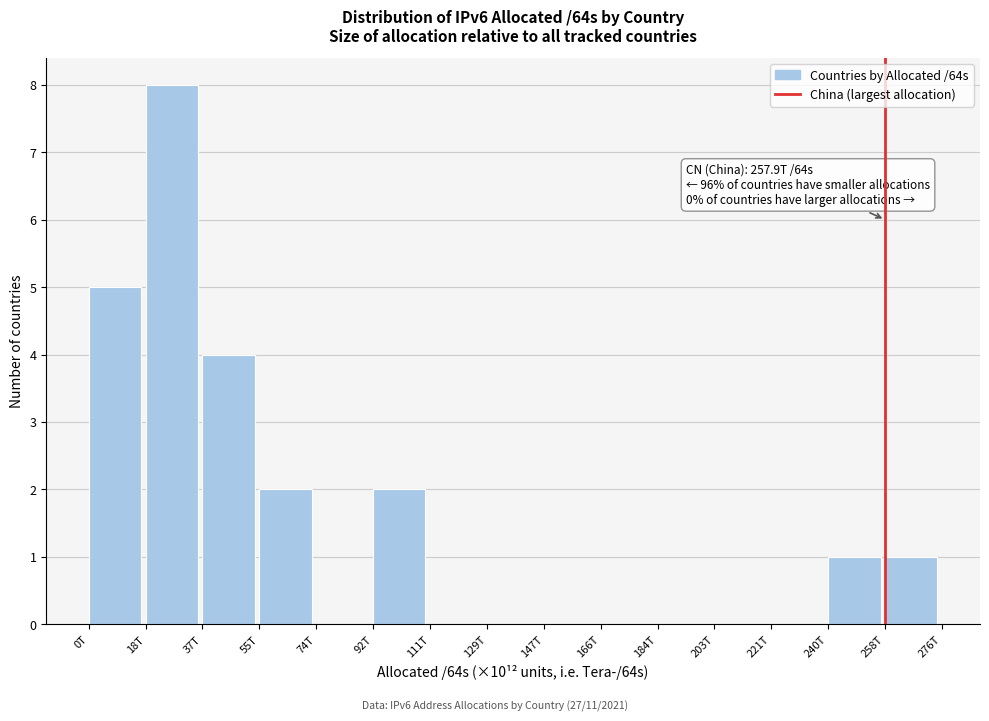

Reading left to right, extract all data points from this chart.

0T=5	18T=8	37T=4	55T=2	74T=0	92T=2	111T=0	129T=0	147T=0	166T=0	184T=0	203T=0	221T=0	240T=1	258T=1